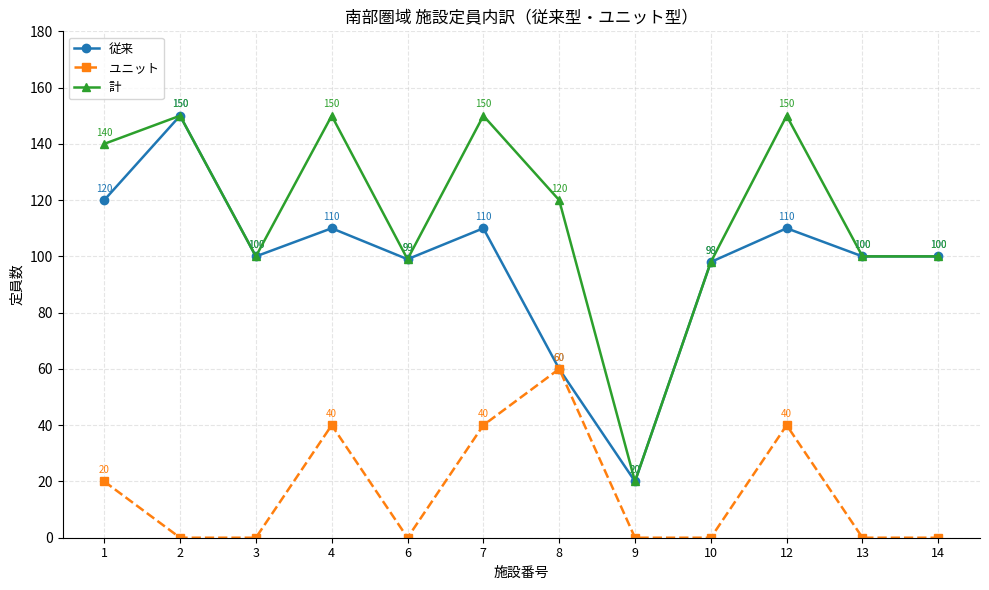

How many interior local peaks does the 従来 series have?

4